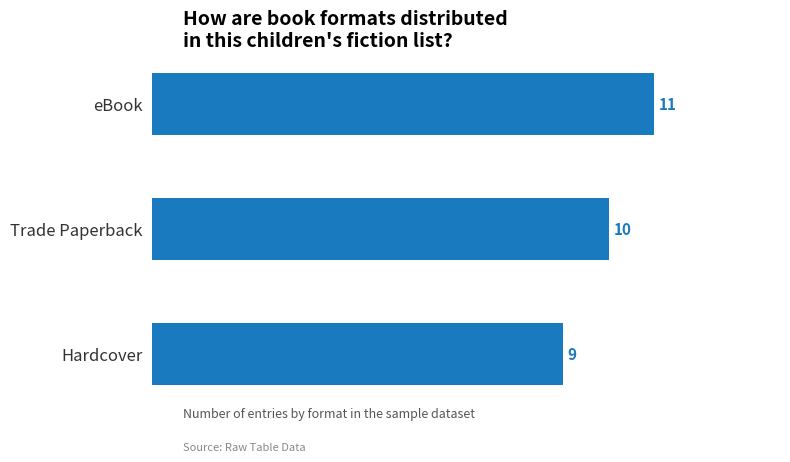

What is the sum of all values?

30